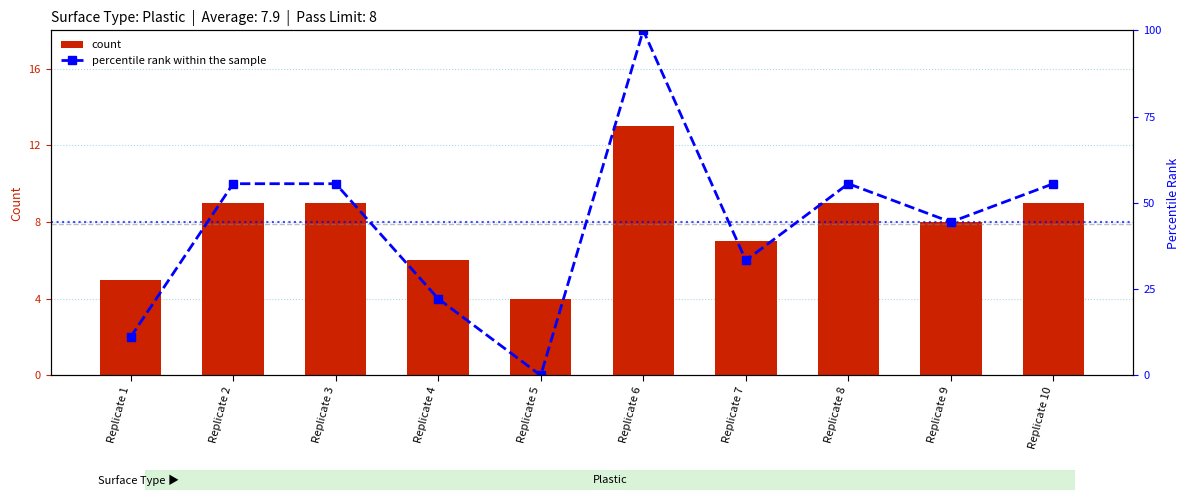

Which series has the largest total across all categories?

percentile rank within the sample